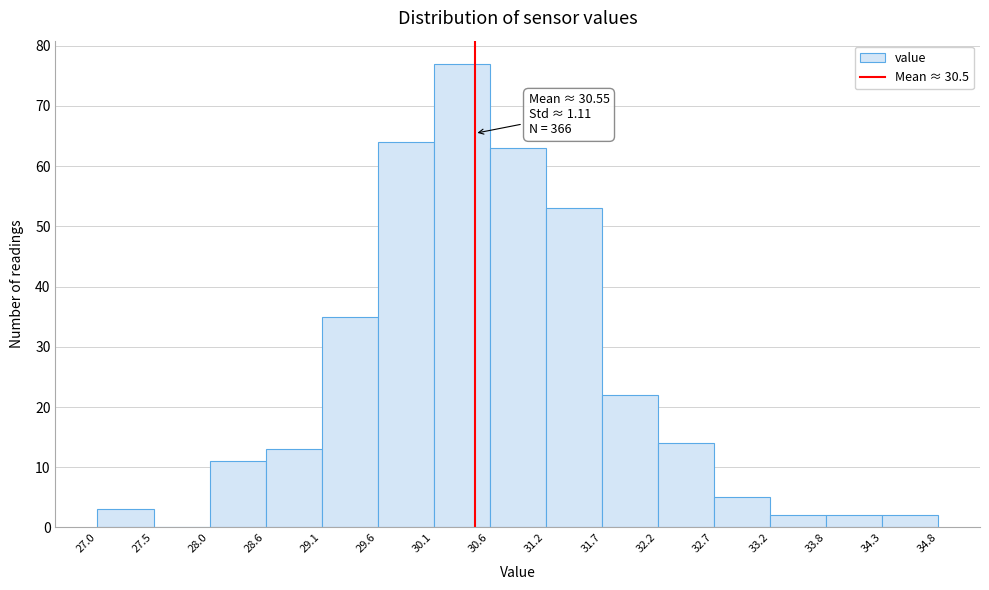

Over which range of the x-axis is the bar tallest?

30.1 to 30.6